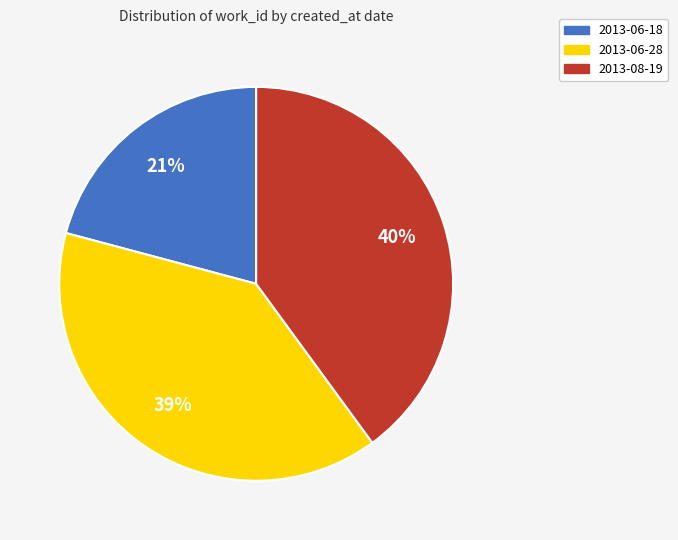

Between 2013-06-28 and 2013-06-18, which is larger?

2013-06-28